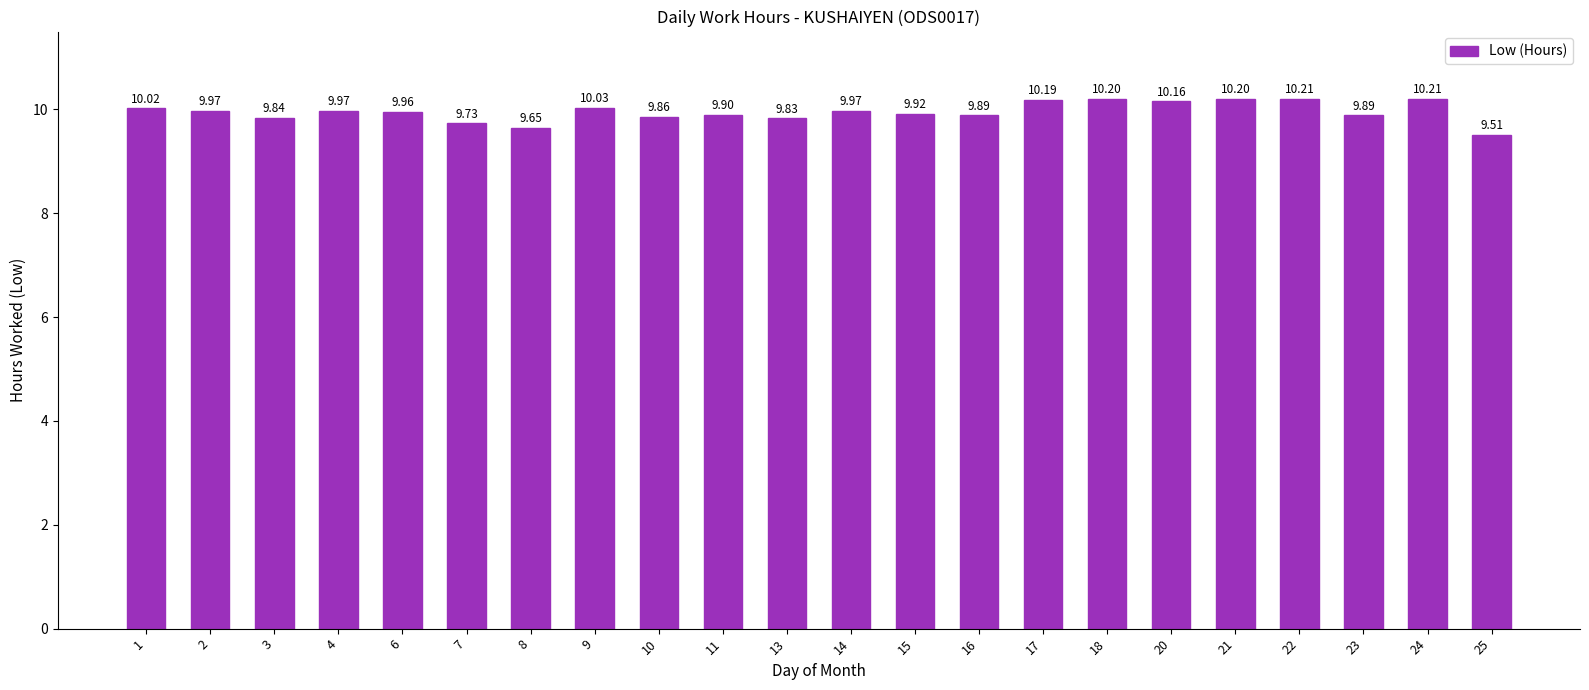

Is it true that the value at 10 is 9.9?

True